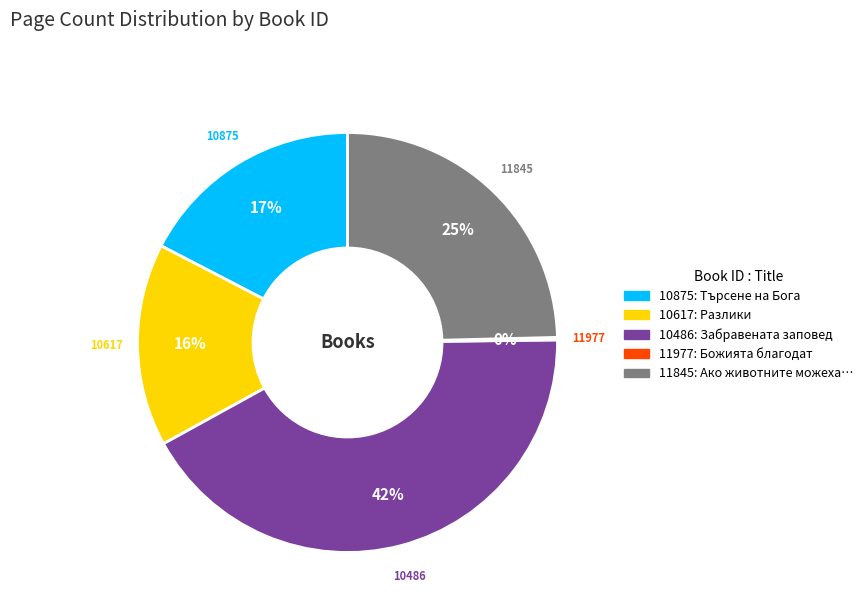

Do 10617: Разлики and 10875: Търсене на Бога together represent more than half of the pie?

No